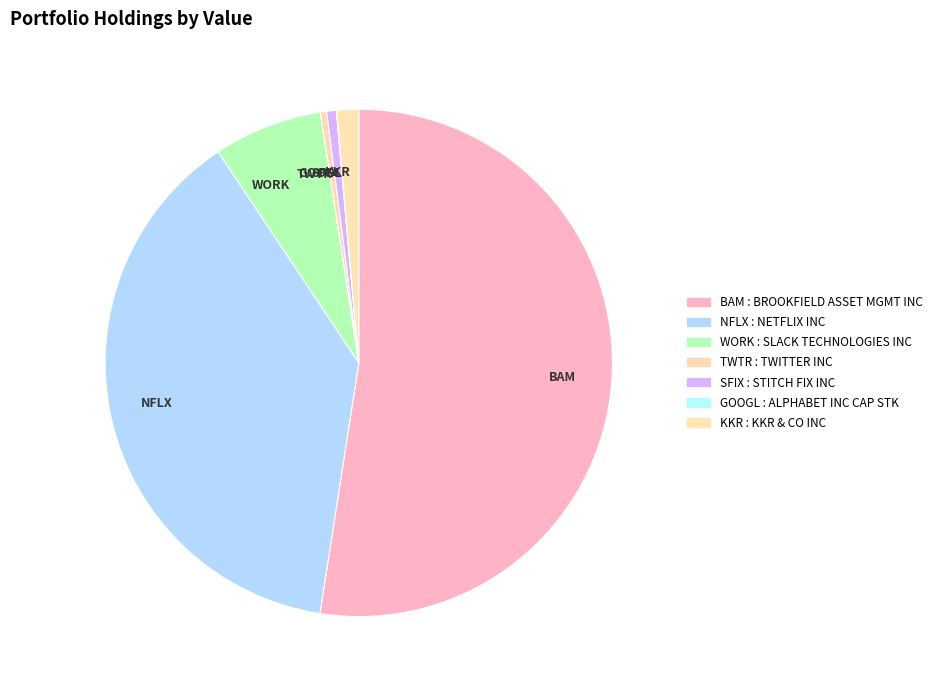

Combined, do WORK and BAM account for over 50%?

Yes